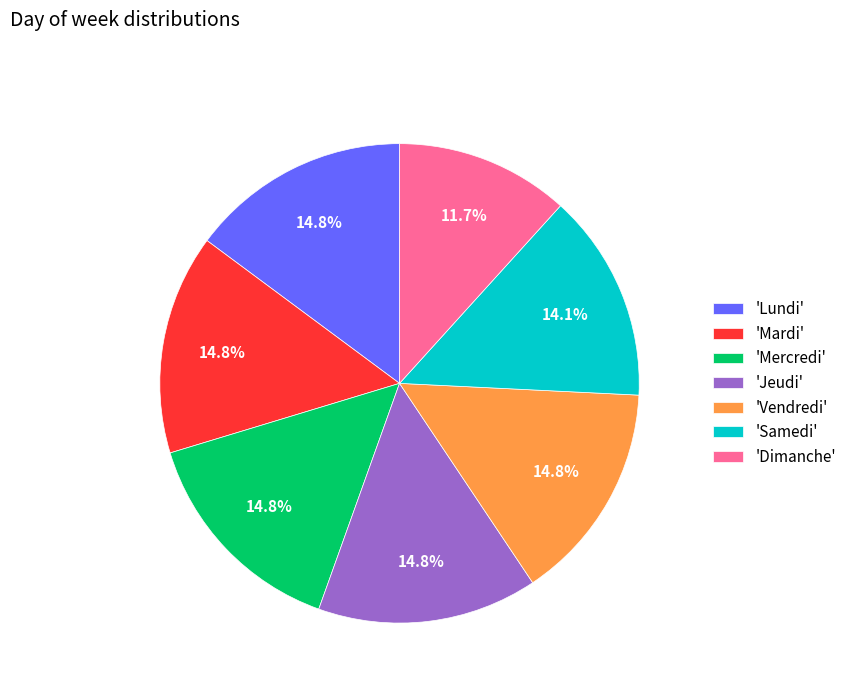

To the nearest percent, what is the average slice percentage?

14%